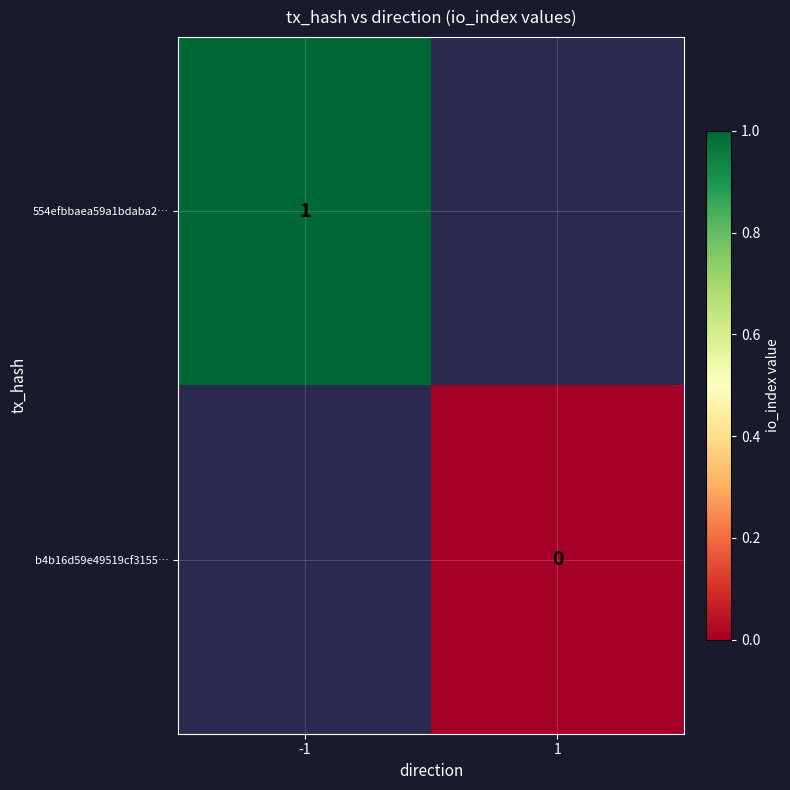

What is the greatest value displayed?

1.0